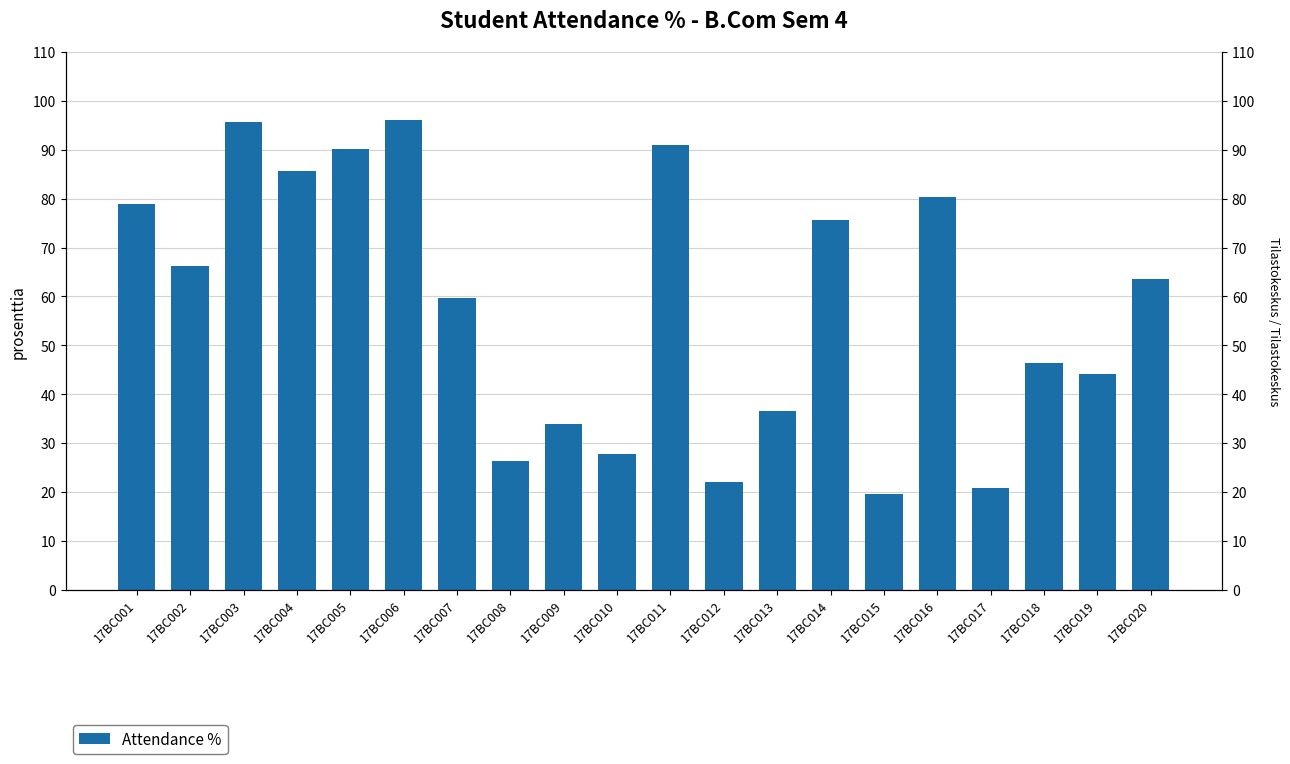

What is the value of the 17th bar from the left?

20.8